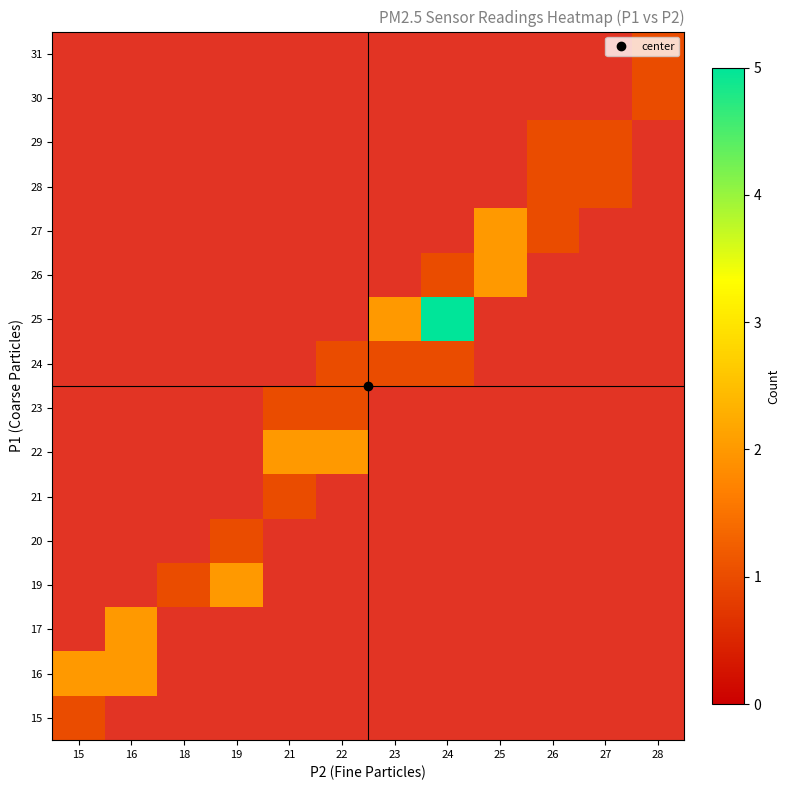

At how many categories does at least one series exceed 3?

1